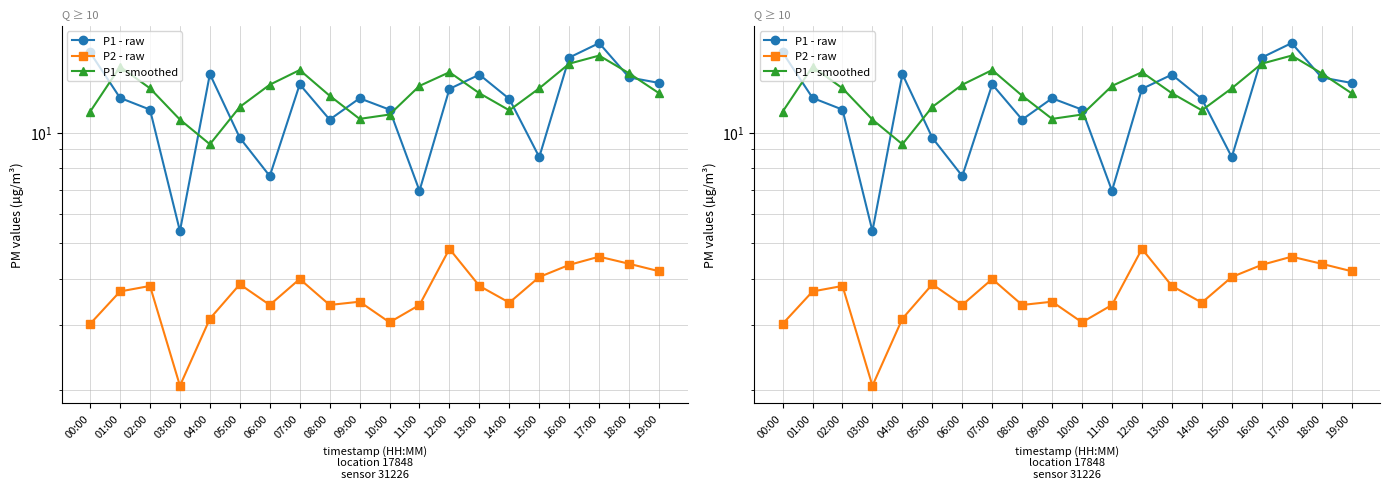

Which category has the highest value in the P2 - raw series?

12:00